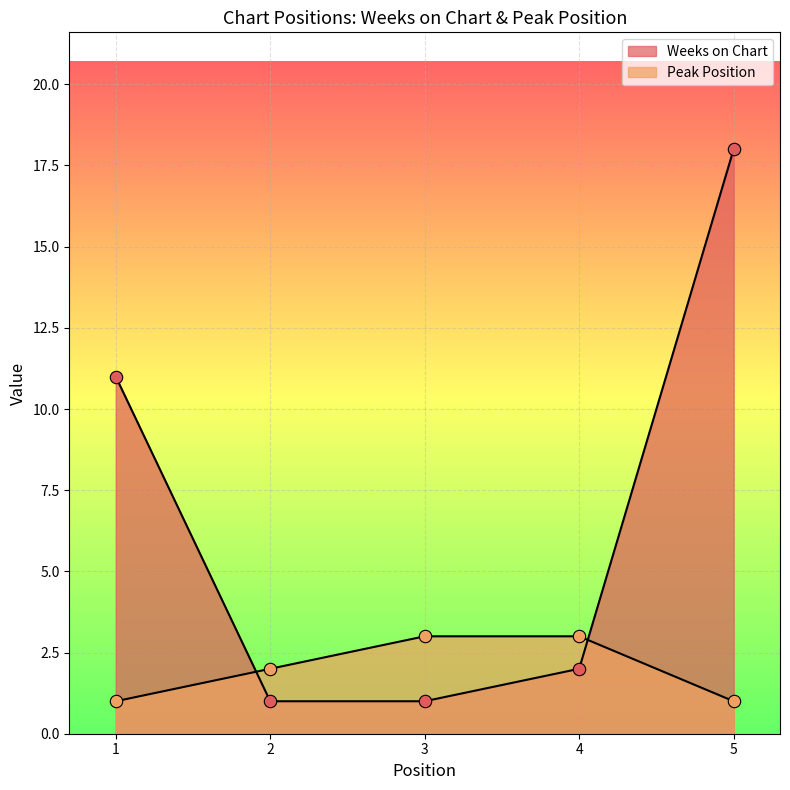

Which series reaches the maximum Y coordinate?

Weeks on Chart